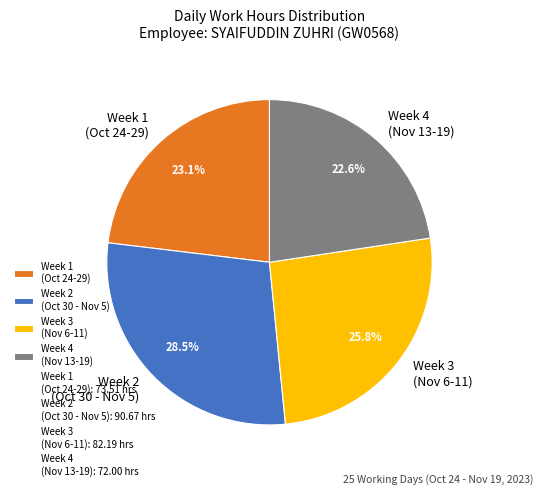

Which has a higher value, Week 2 (Oct 30 - Nov 5) or Week 1 (Oct 24-29)?

Week 2 (Oct 30 - Nov 5)